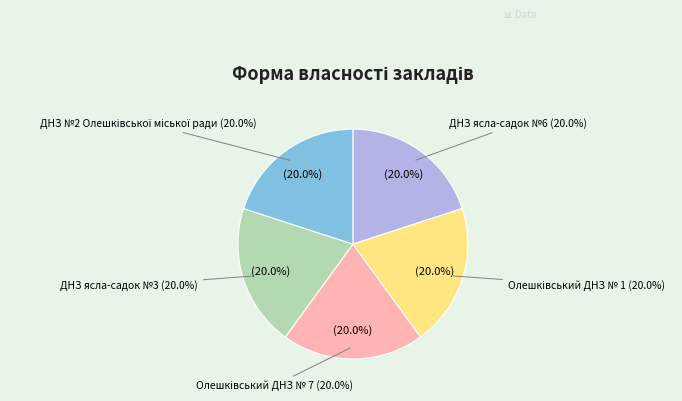

How many slices are in this pie chart?

5